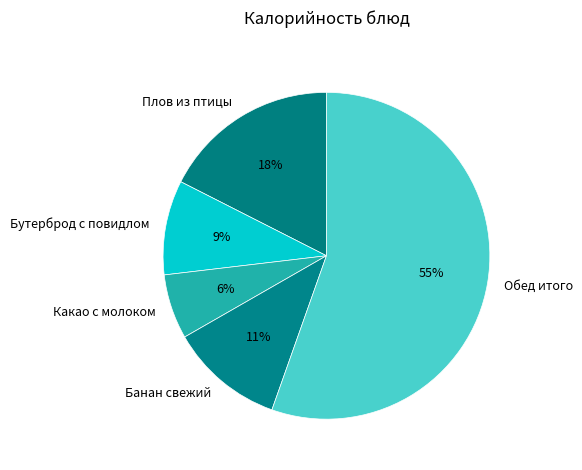

Which has a higher value, Обед итого or Какао с молоком?

Обед итого